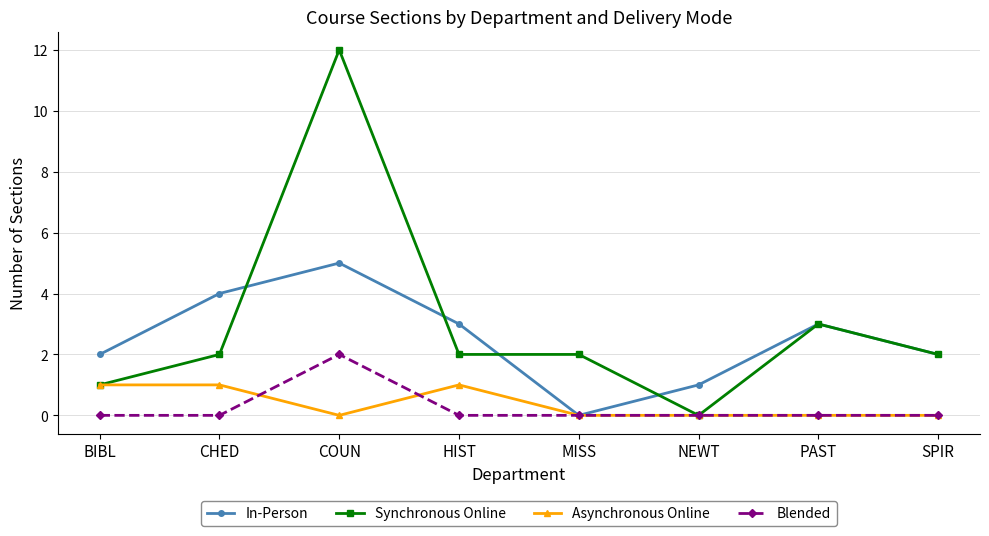

How many categories are shown in the chart?

8